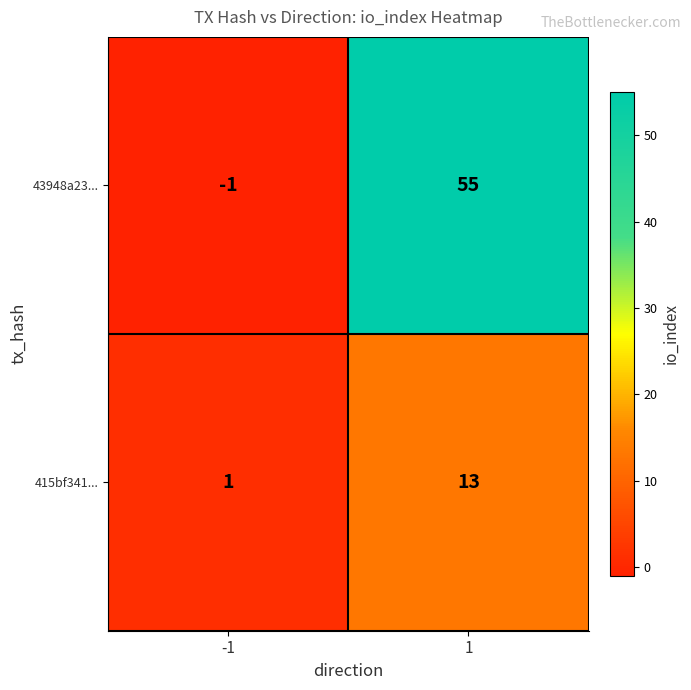

What is the highest value of the 43948a23... series?

55